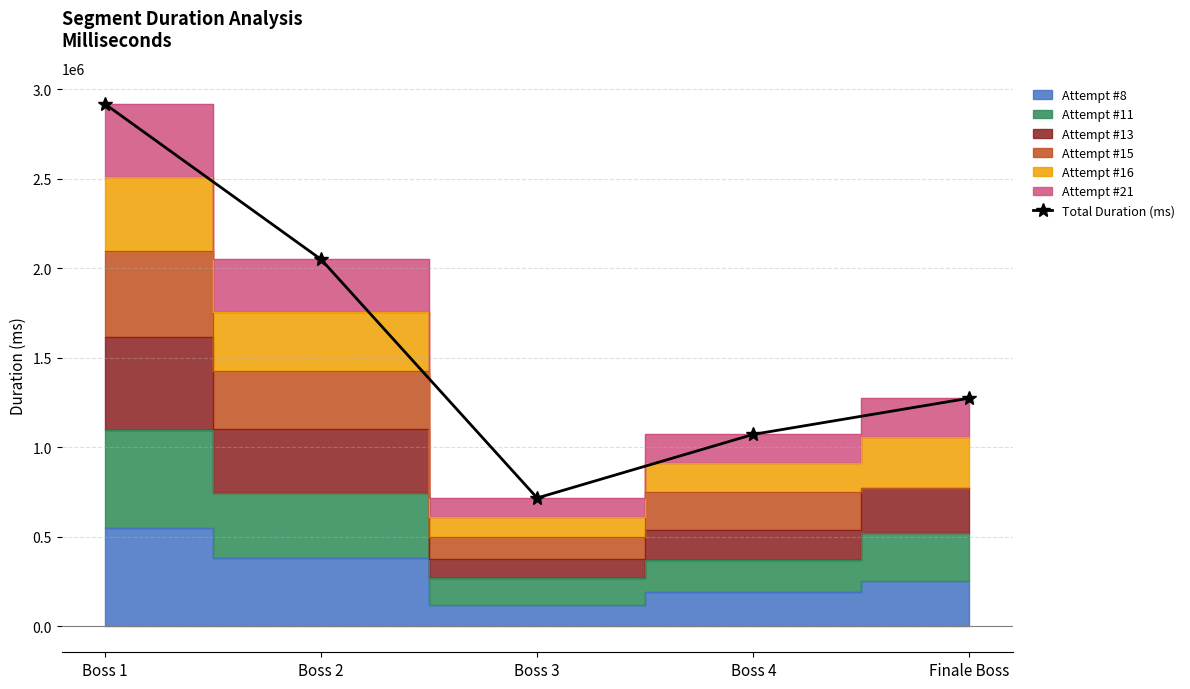

True or false: the data shows 3929001 at Boss 1.

False